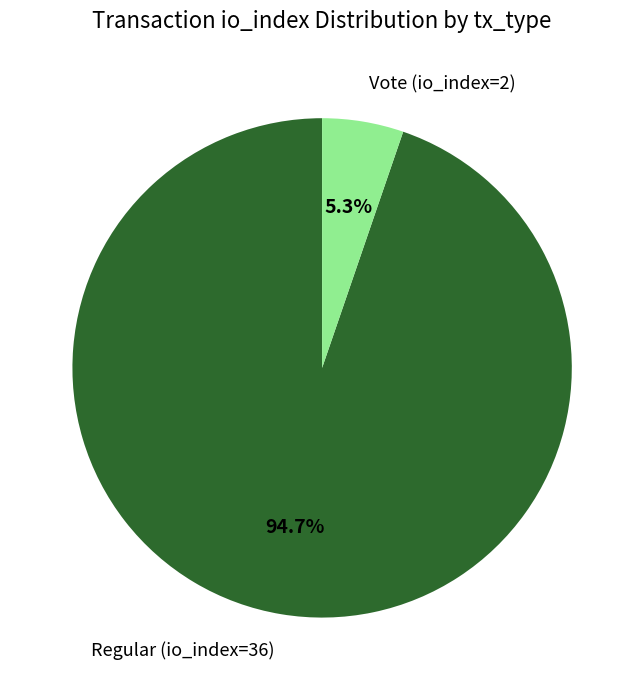

To the nearest percent, what is the average slice percentage?

50%